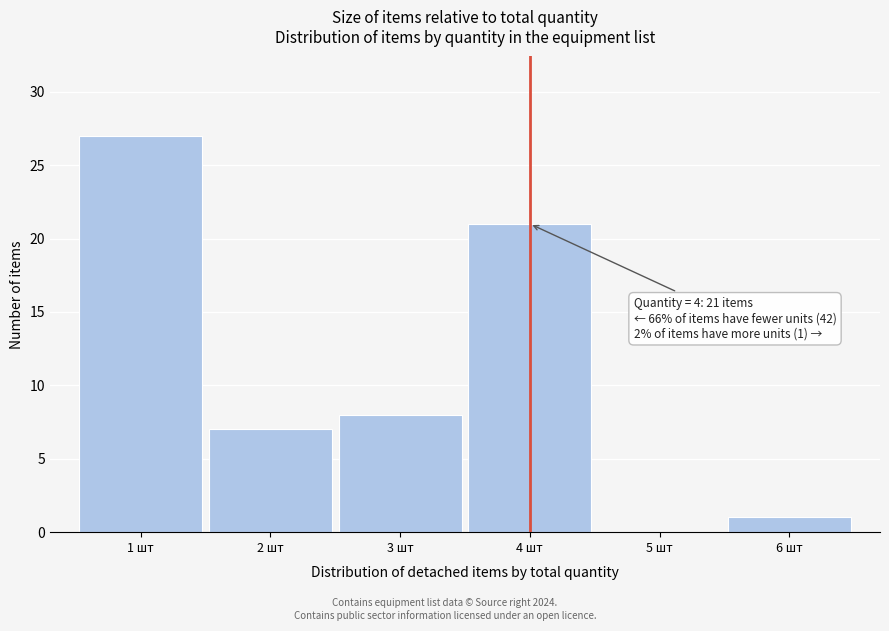

Reading left to right, list all the values displayed in this chart.

1 шт=27	2 шт=7	3 шт=8	4 шт=21	5 шт=0	6 шт=1